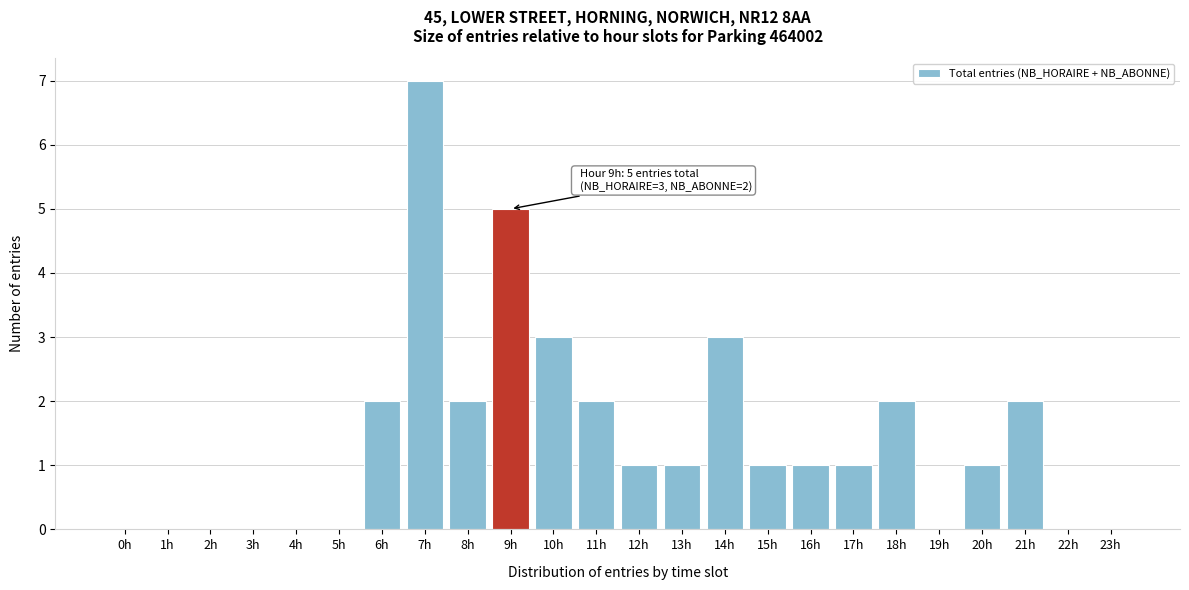

Reading left to right, what are all the values shown in this chart?

0h=0	1h=0	2h=0	3h=0	4h=0	5h=0	6h=2	7h=7	8h=2	9h=5	10h=3	11h=2	12h=1	13h=1	14h=3	15h=1	16h=1	17h=1	18h=2	19h=0	20h=1	21h=2	22h=0	23h=0